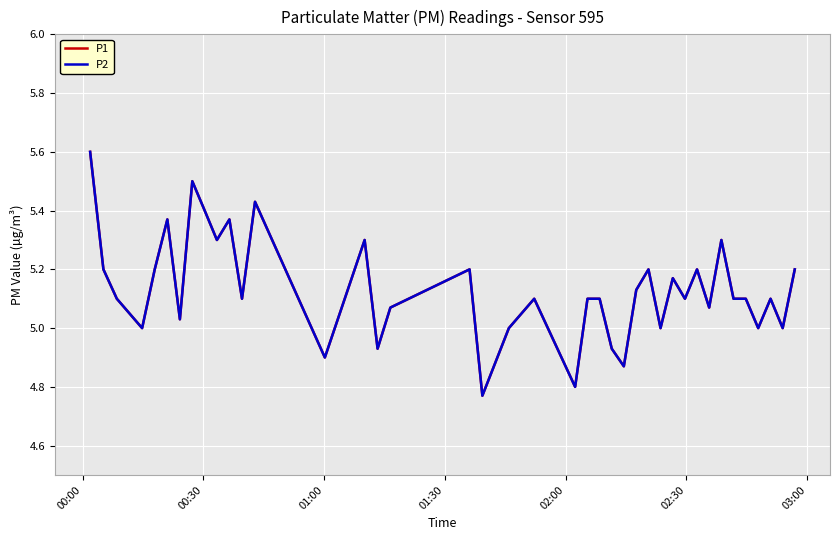

True or false: P2 and P1 cross at least once.

False